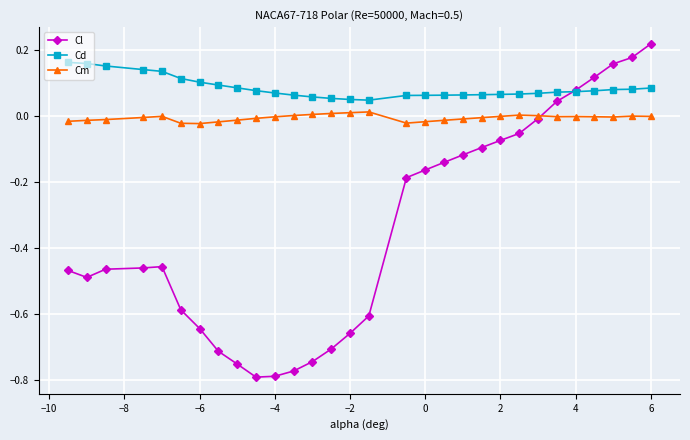

List the series in order of their overall mean, lowest first.

Cl, Cm, Cd